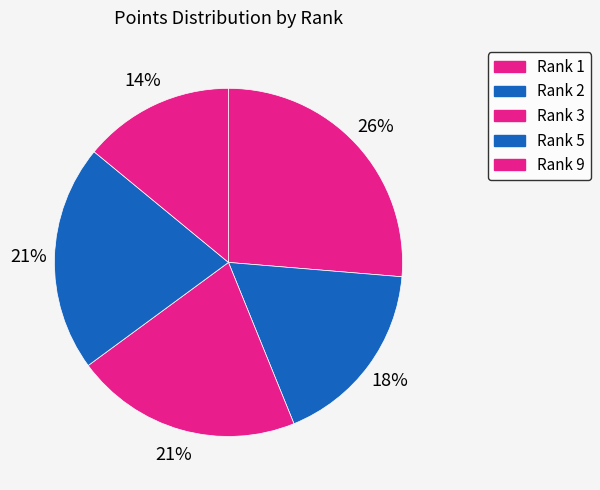

Which category has the smallest portion of the pie?

Rank 9